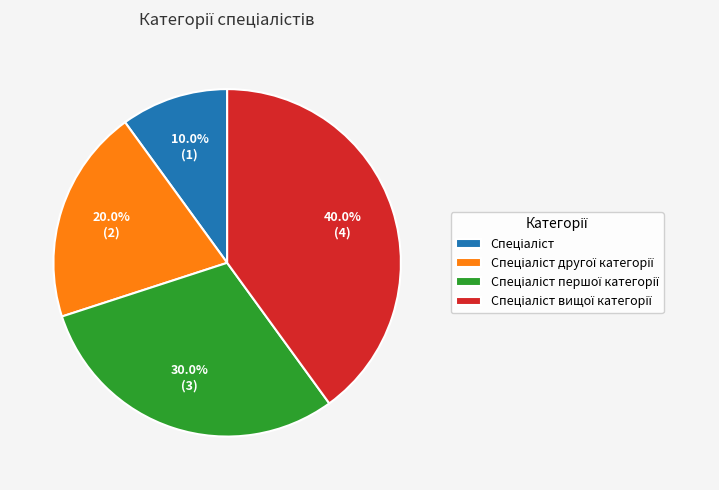

Is there any slice that represents more than half of the pie?

No